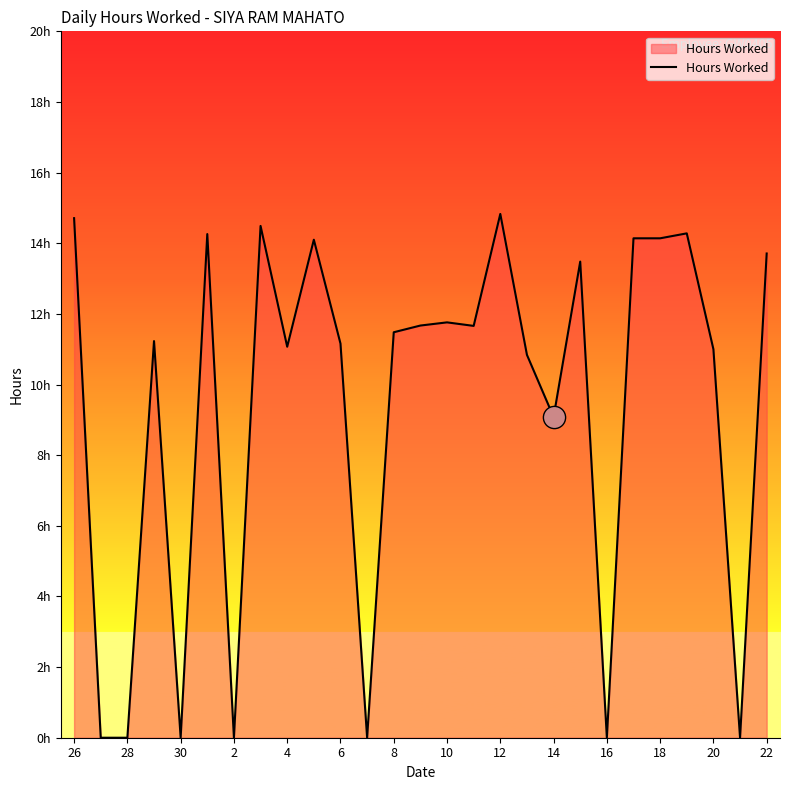

Does the chart have visible grid lines?

No